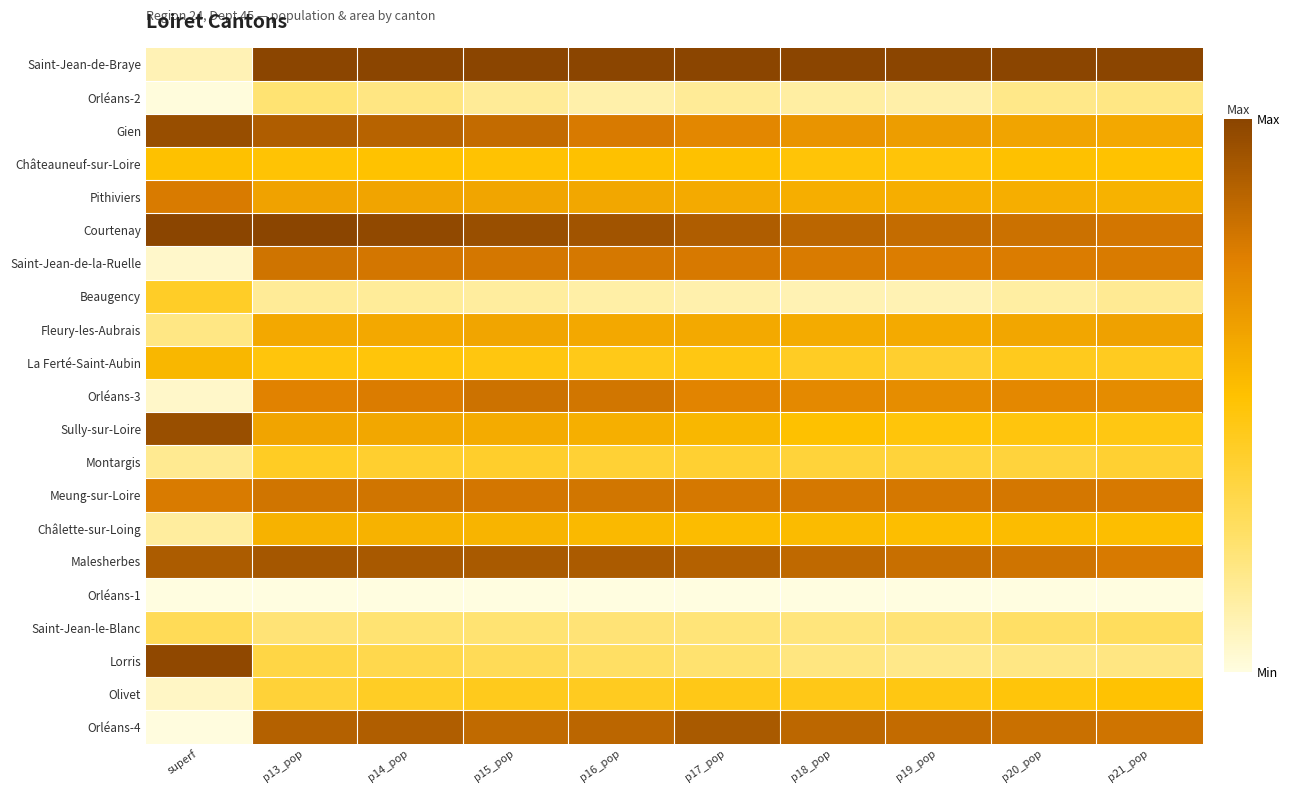

How many series are shown in this chart?

21